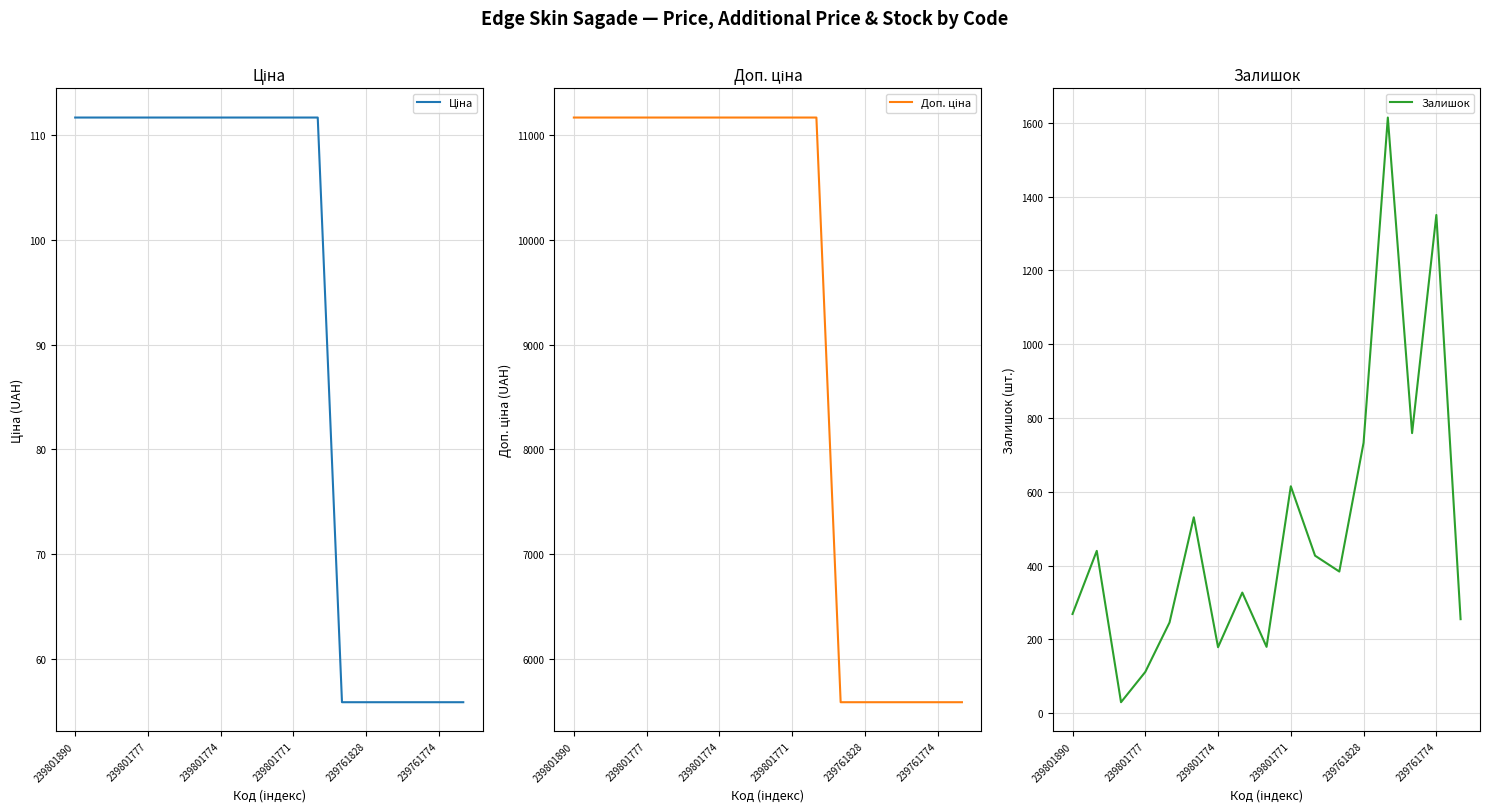

Does the chart have visible grid lines?

Yes